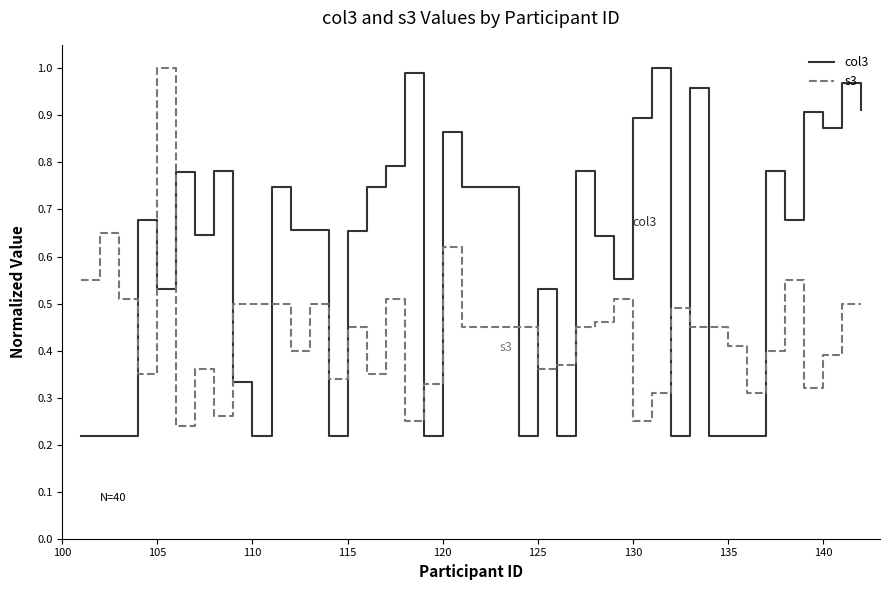

True or false: s3 has more than 2 interior local peaks.

True